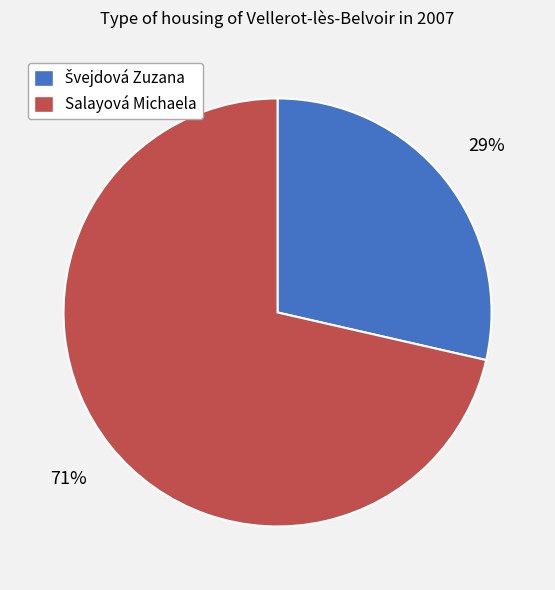

To the nearest percent, what portion does Salayová Michaela represent?

71%